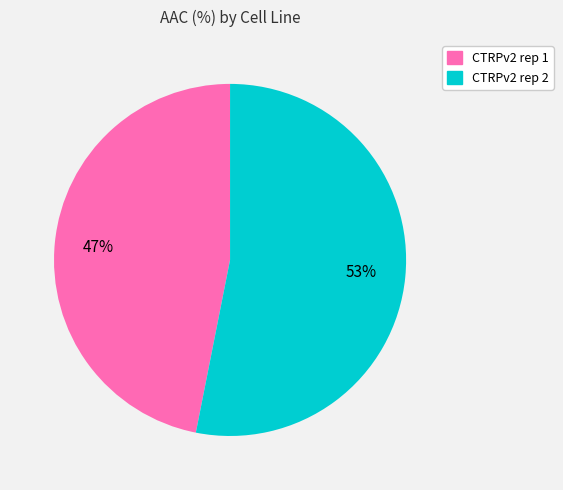

Which category accounts for the majority?

CTRPv2 rep 2